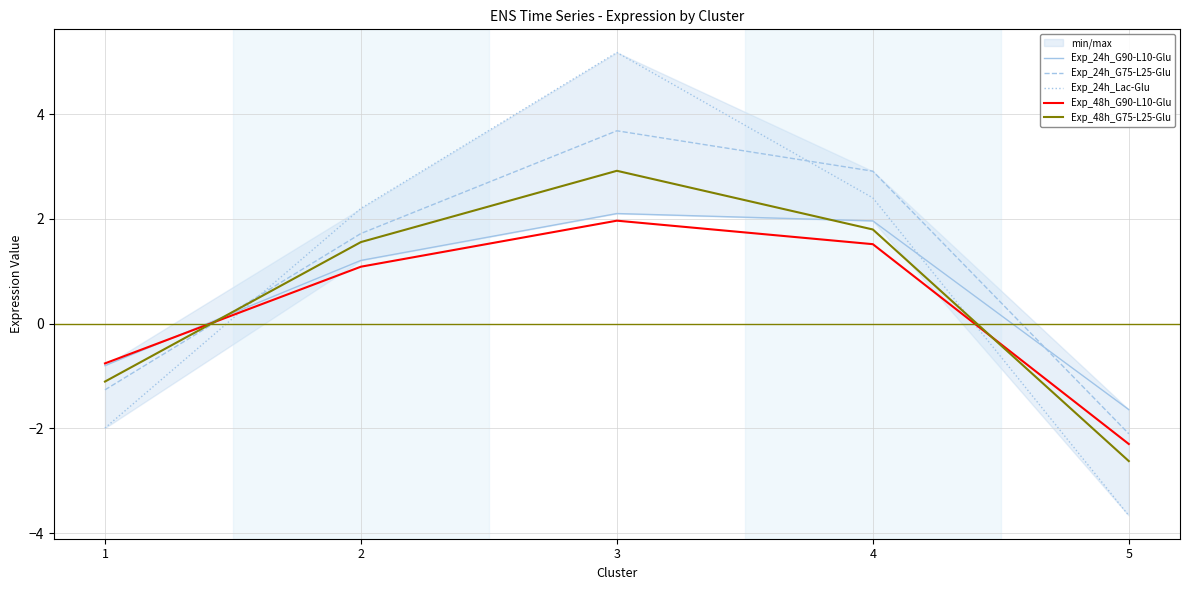

What are all the series names shown in the legend?

Exp_24h_G90-L10-Glu, Exp_24h_G75-L25-Glu, Exp_24h_Lac-Glu, Exp_48h_G90-L10-Glu, Exp_48h_G75-L25-Glu